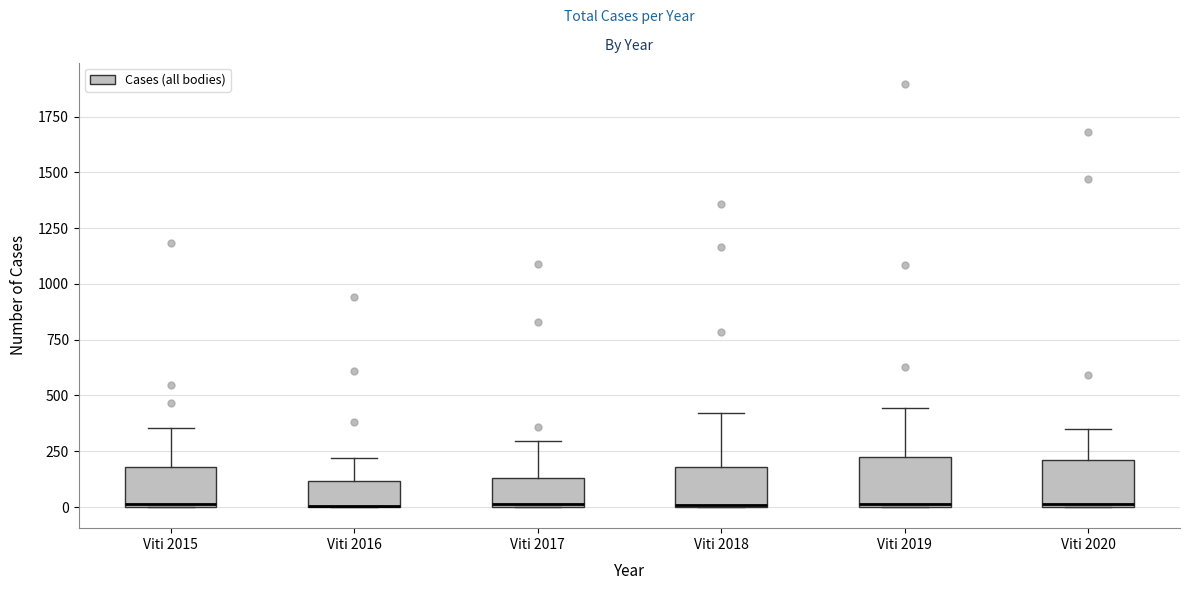

Where is the upper edge of the box for Viti 2018 on the y-axis? The values are not printed on the chart, so give them approximately, as read against the axis.

200